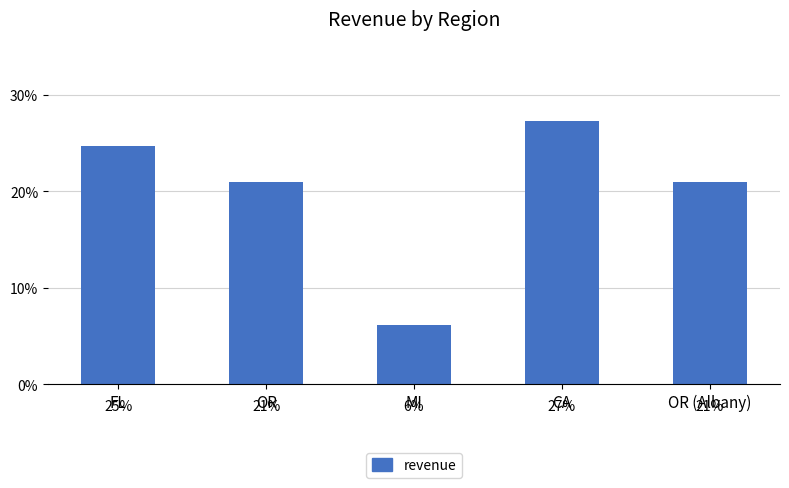

Count the values in the range 0 to 1.

5